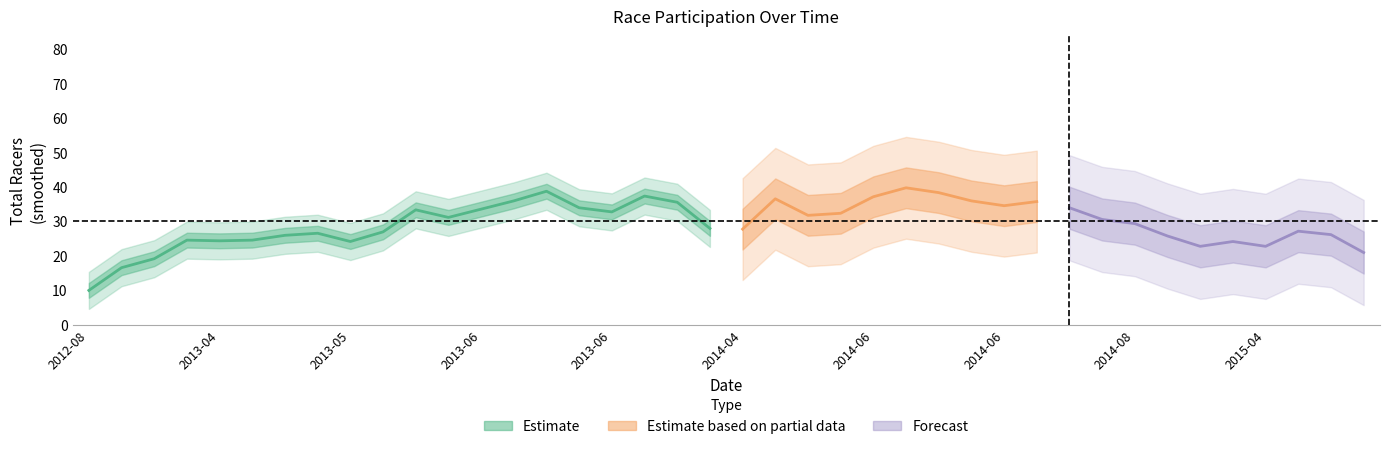

How many interior local valleys does the Total Racers series have?

11